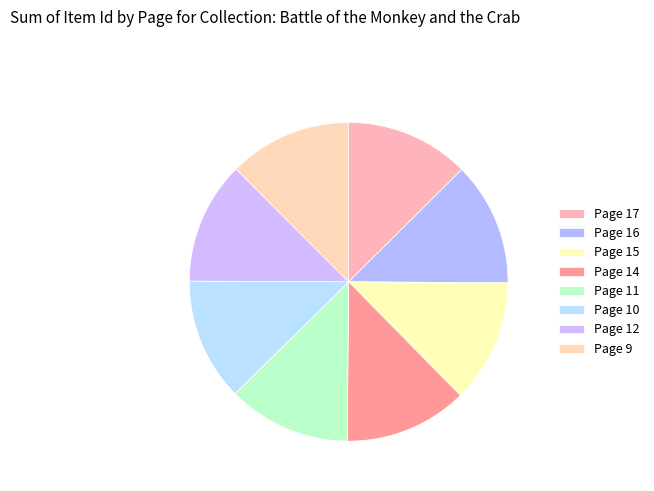

How many segments does this pie chart have?

8